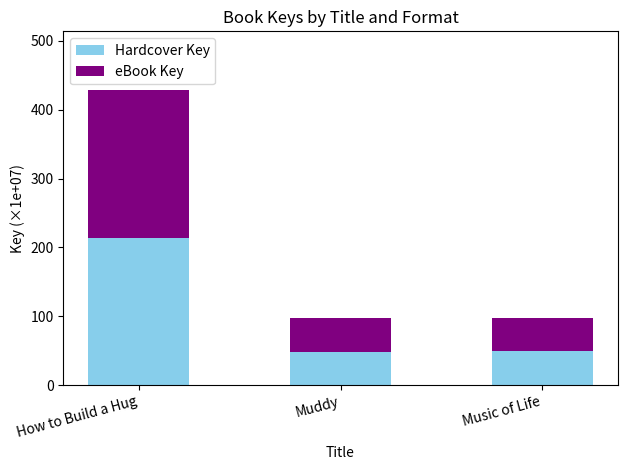

What is the maximum value for Hardcover Key?

214.1